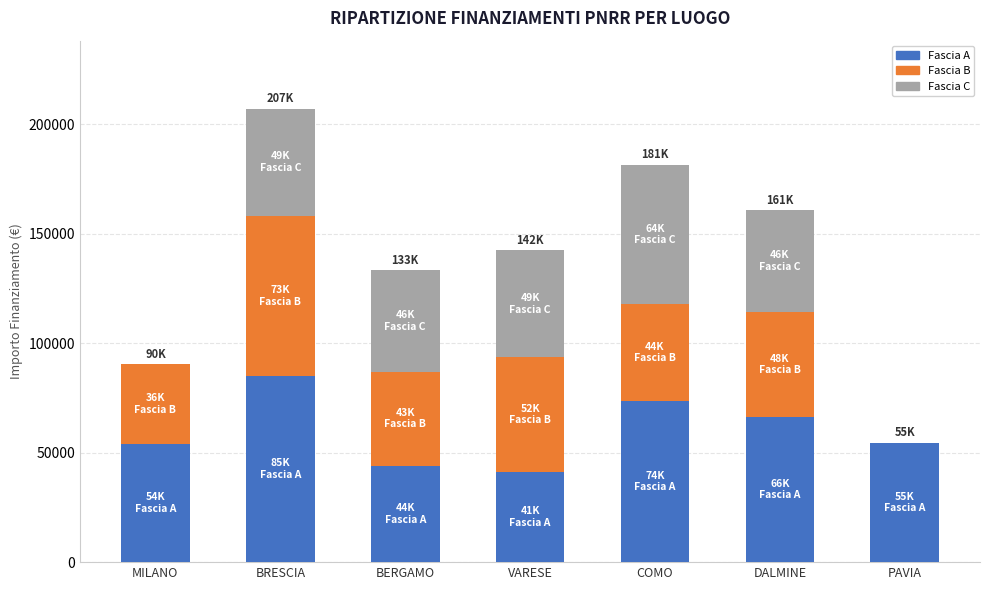

How many data points does each series have?

7